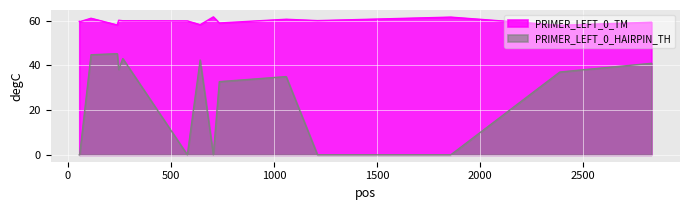

At 267, list the series in order from smallest to largest.

PRIMER_LEFT_0_HAIRPIN_TH, PRIMER_LEFT_0_TM